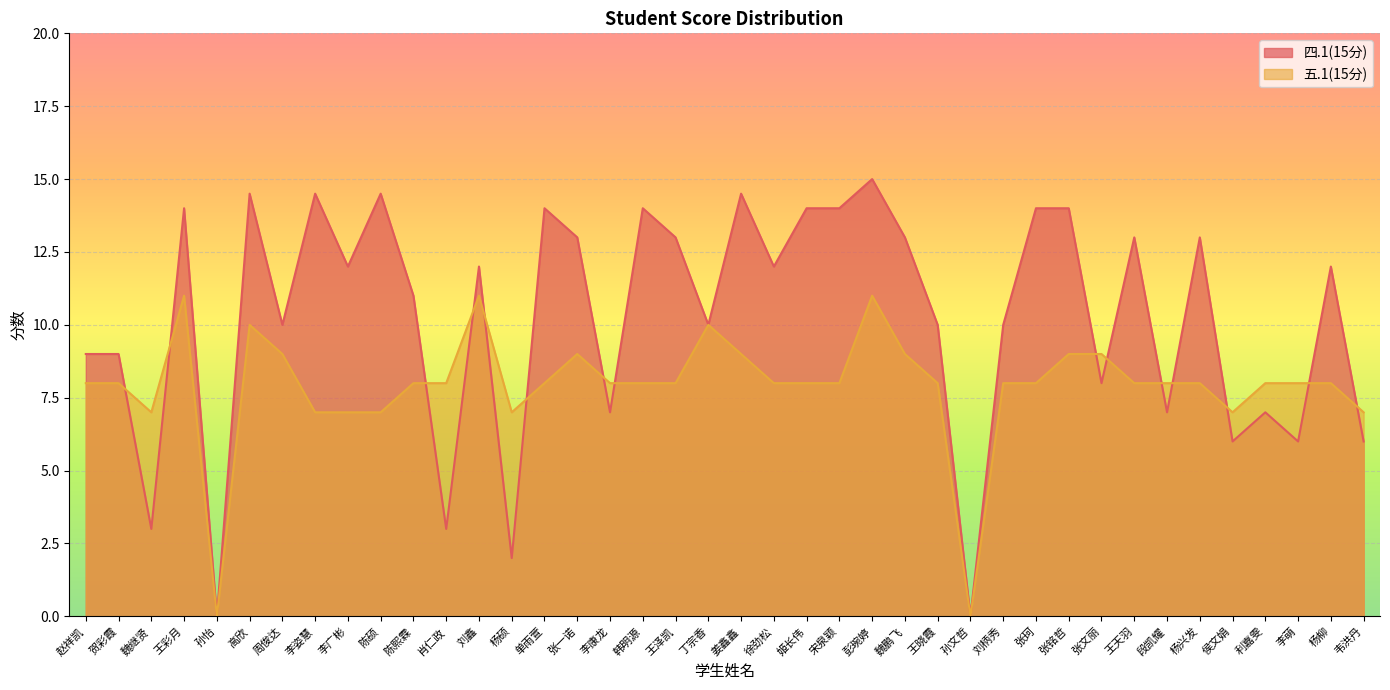

True or false: 五.1(15分) and 四.1(15分) cross at least once.

True